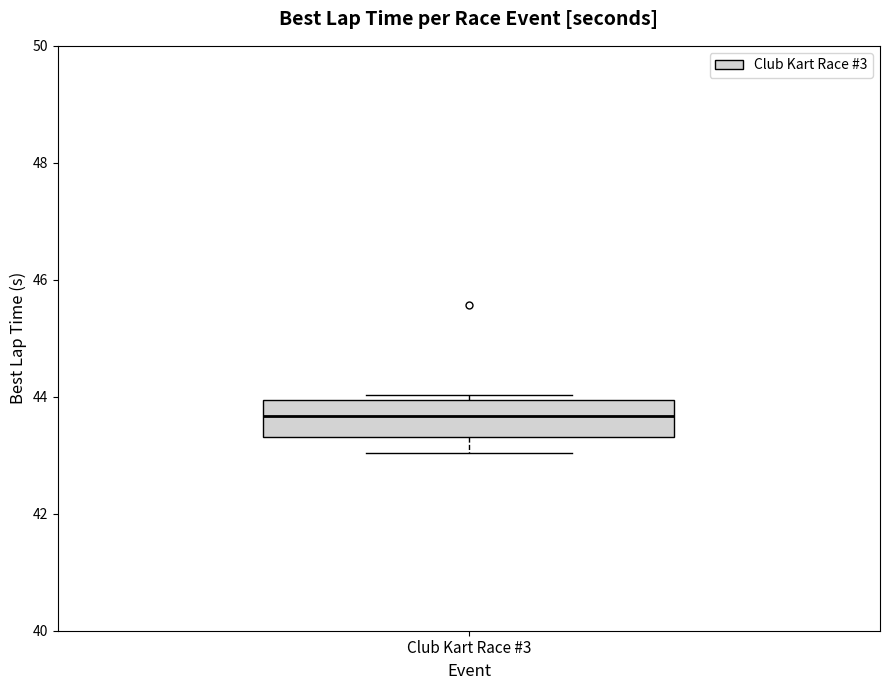

Transcribe this box plot: give where the median line is, the range the box spans, and where the two whiskers end, as read against the y-axis. The values are not printed on the chart, so give them approximately, as read against the axis.

median 43.6, box 43.4 to 44.0, whiskers 43.0 to 44.0 (just above the box's upper edge)